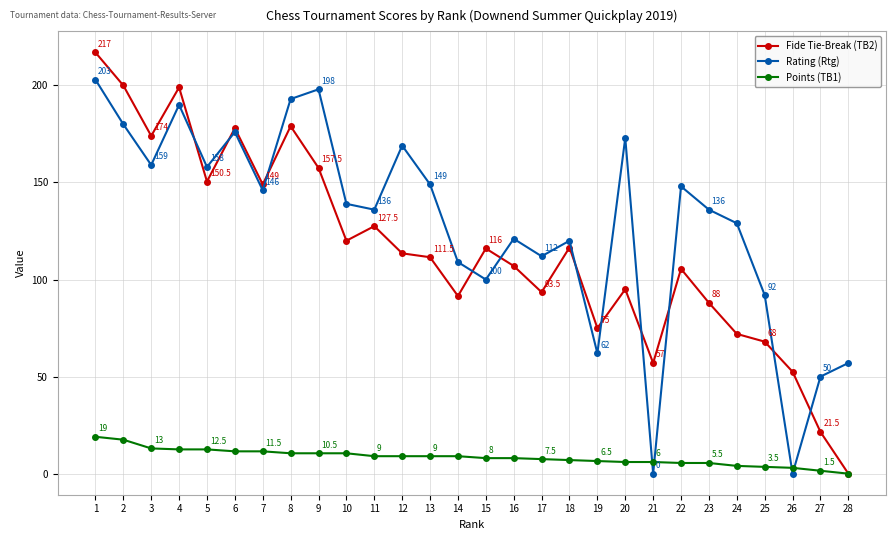

What are all the series names shown in the legend?

Fide Tie-Break (TB2), Rating (Rtg), Points (TB1)